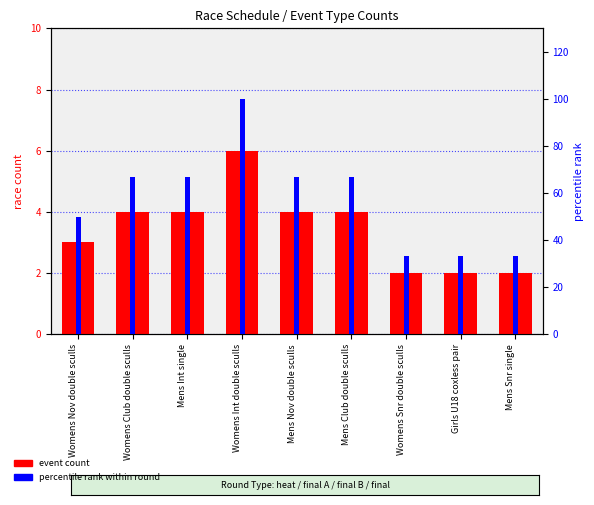

Which series changed the most between Mens Nov double sculls and Mens Club double sculls?

event count